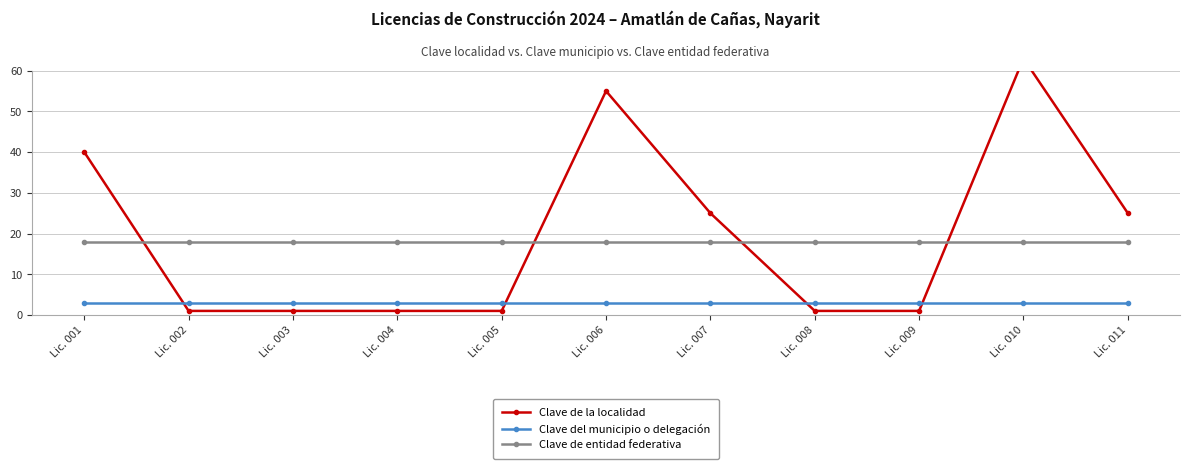

True or false: Clave de la localidad has a value of 55 at Lic. 006.

True